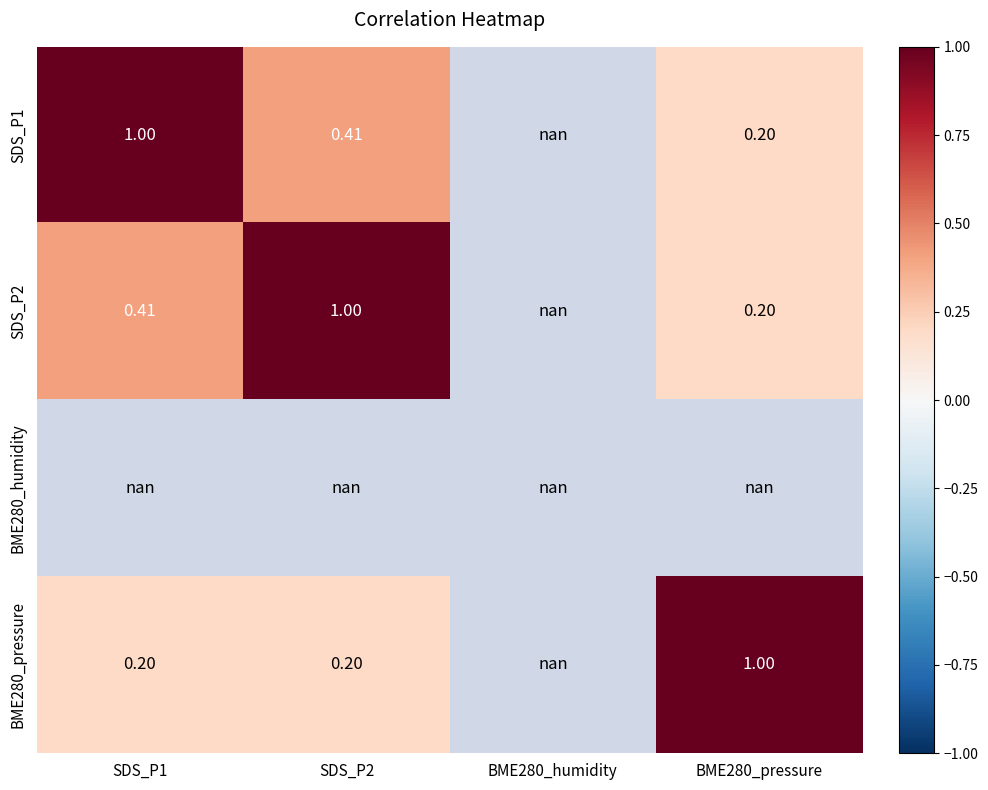

Which series has the widest spread of values?

BME280_pressure